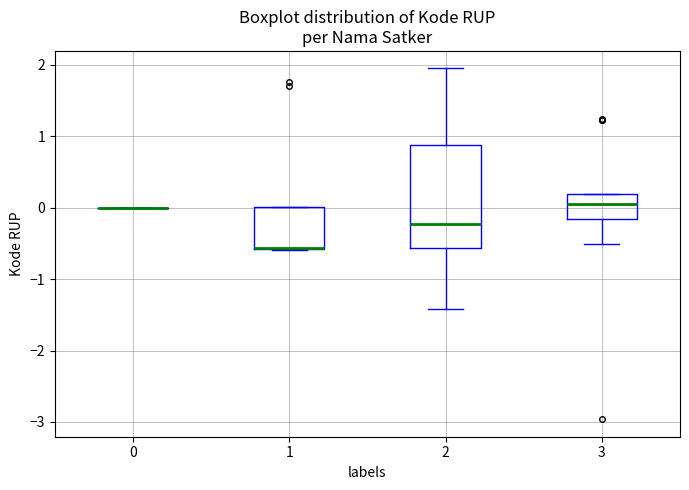

Reading left to right, read every box against the y-axis: the position of its median line, the range the box covers, and the ends of its whiskers. The values are not printed on the chart, so give them approximately, as read against the axis.

0: box collapsed to a line at 0.0, whiskers 0.0 to 0.0
1: median -0.6 (drawn on the box's lower edge), box -0.6 to 0.0, whiskers -0.6 to 0.0
2: median -0.2, box -0.6 to 0.9, whiskers -1.4 to 2.0
3: median 0.1, box -0.2 to 0.2, whiskers -0.5 to 0.2